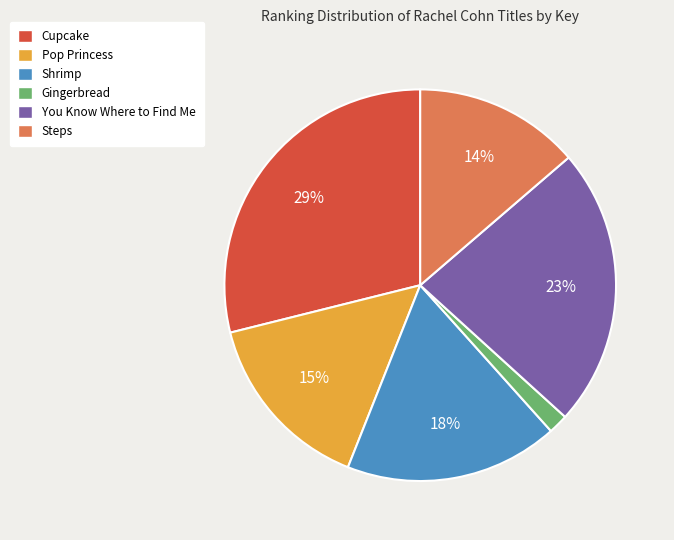

Do Gingerbread and Cupcake together represent more than half of the pie?

No